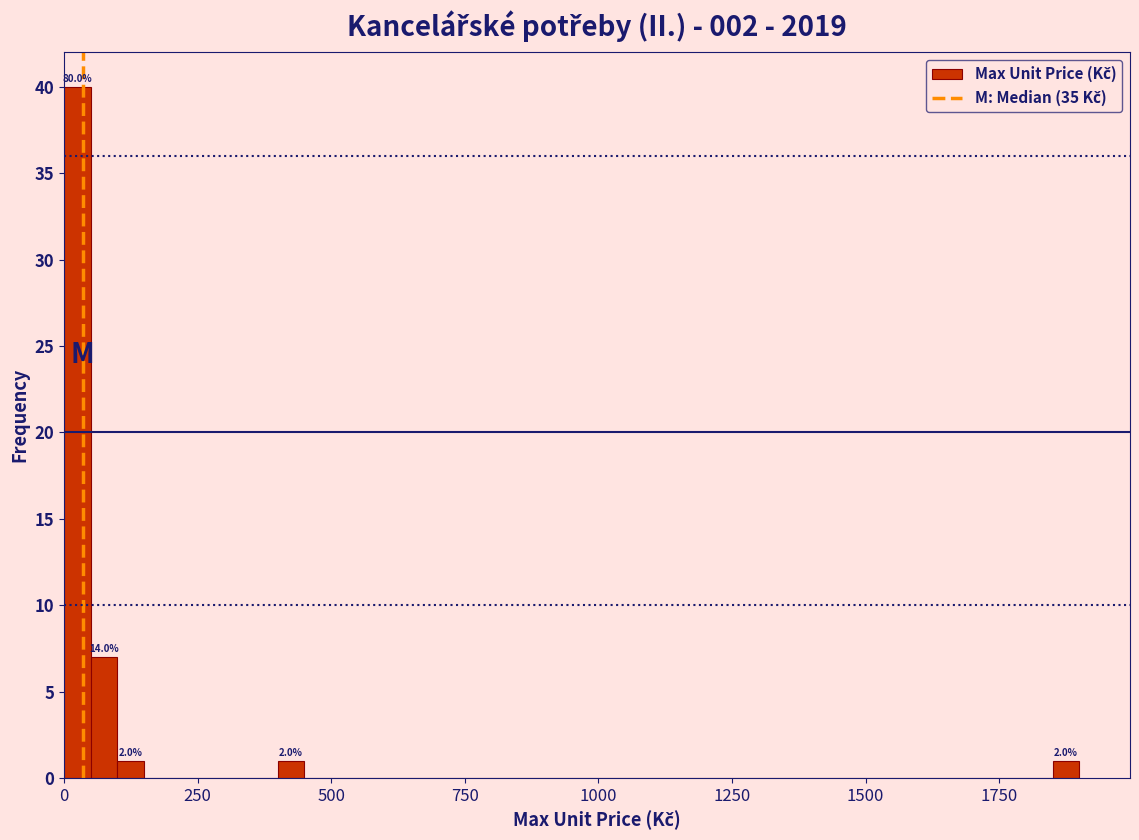

Around what value on the x-axis is the tallest bar? Give the approximate position of its centre, as read against the axis.

50